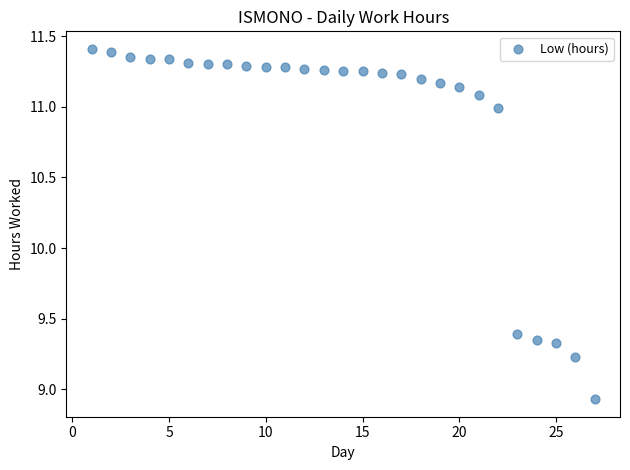

What Y value in the scatter plot is closest to 10?

9.4